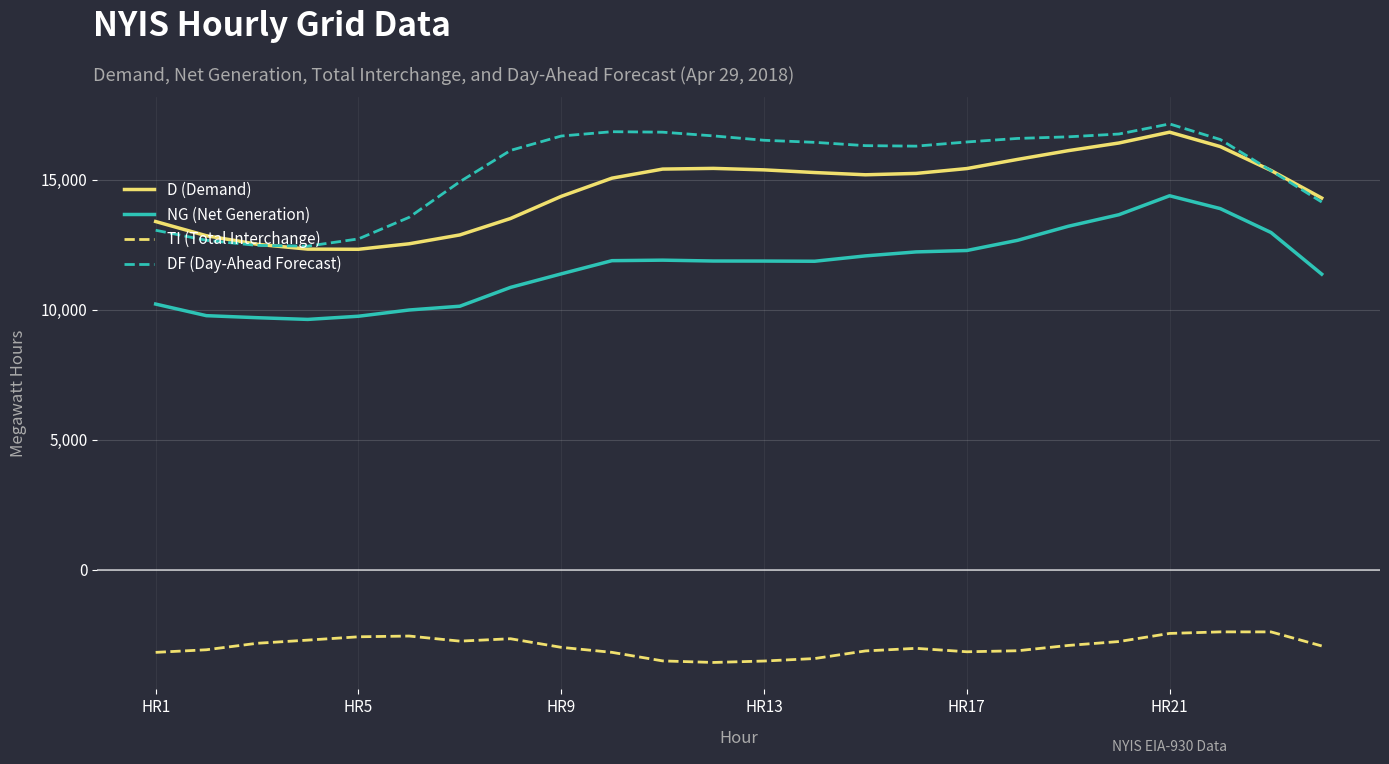

What is the lowest value of the DF (Day-Ahead Forecast) series?

12444